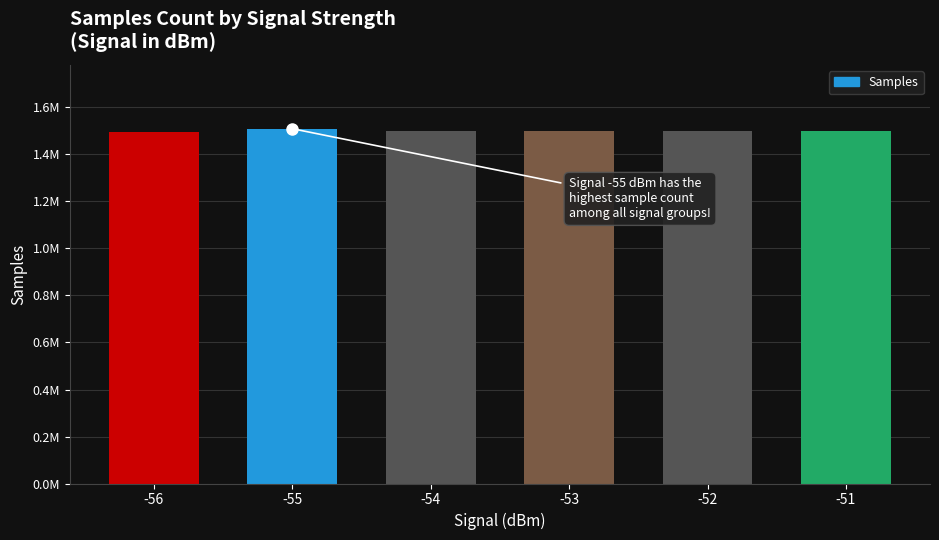

The value at -55 is 993733. True or false?

False